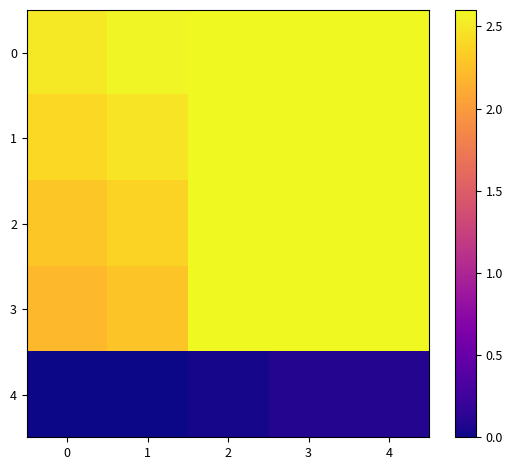

Between 1 and 4, which series saw the biggest shift?

3